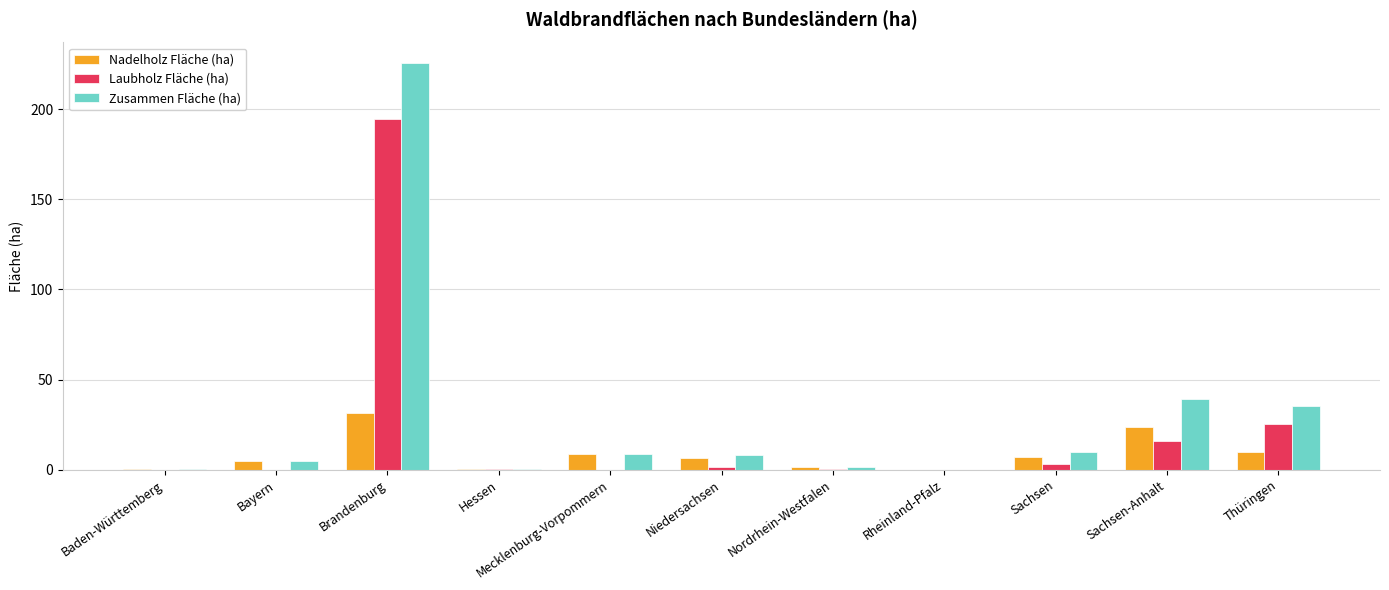

At which label is Laubholz Fläche (ha) closest to 97?

Thüringen